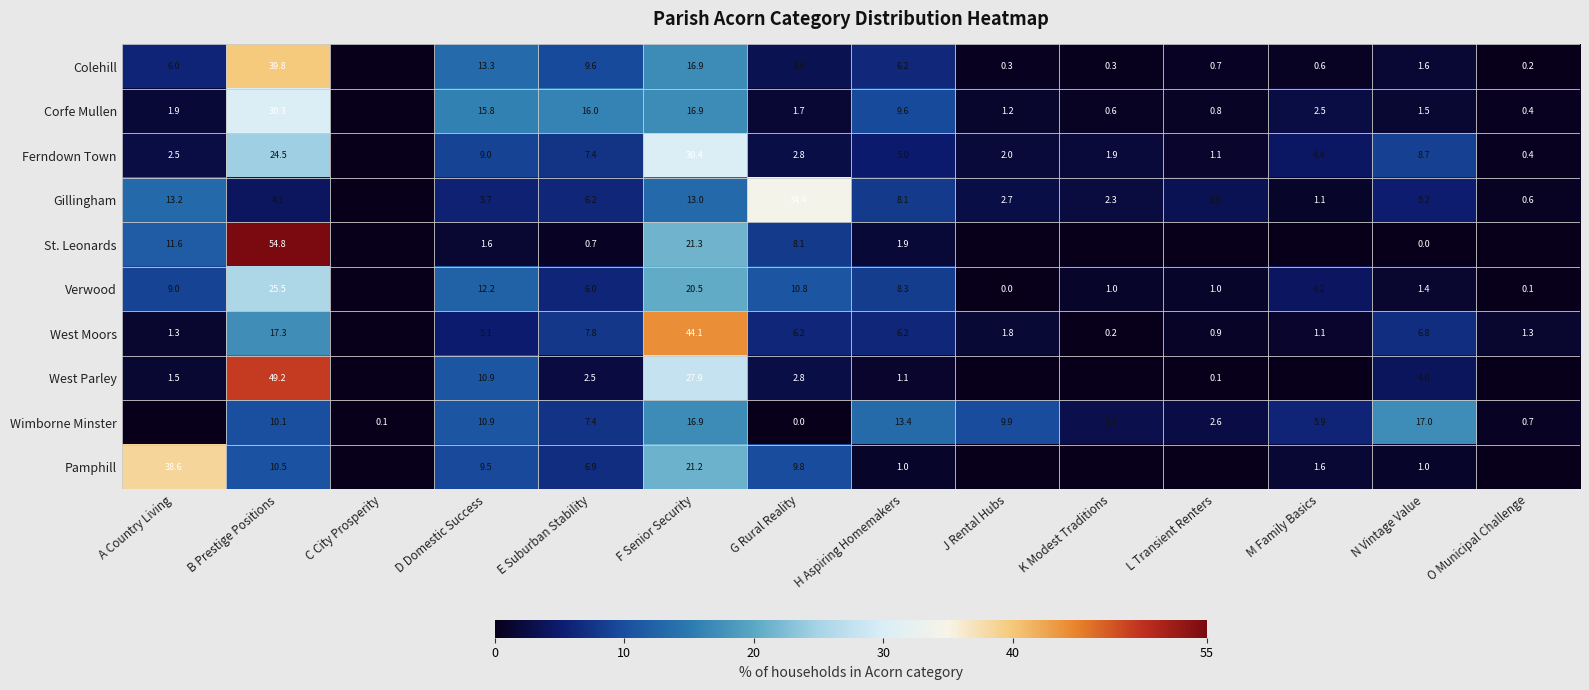

What is the total value across all series at D Domestic Success?

94.0